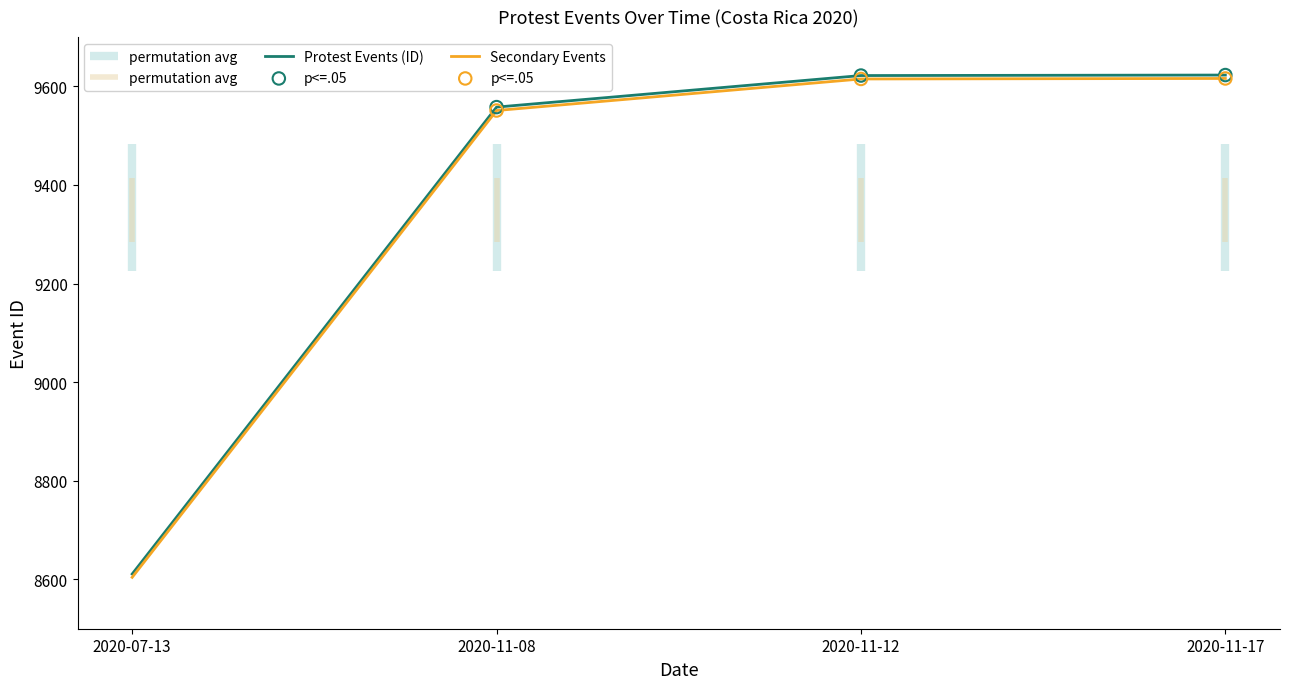

What is the change in value from 2020-11-08 to 2020-11-17?

+65